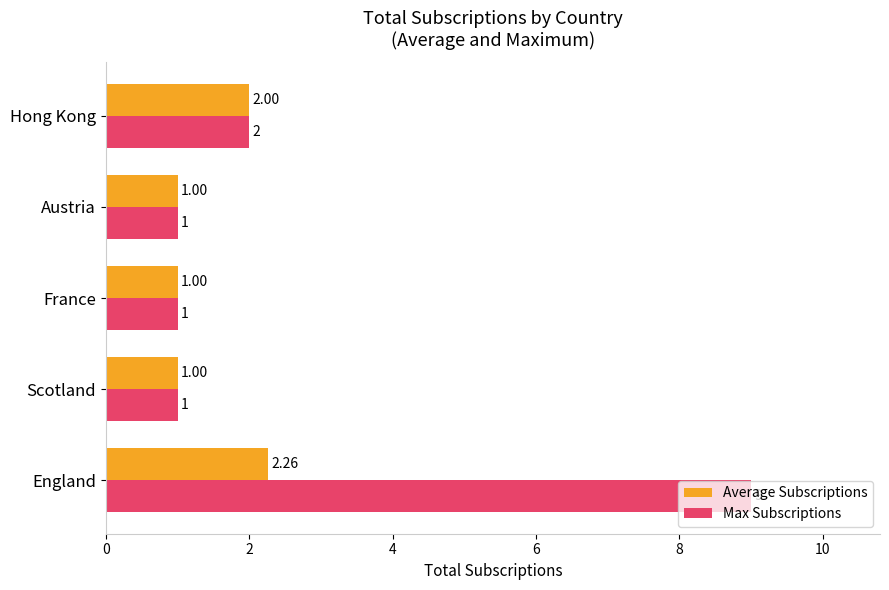

At which category is the sum across all series the highest?

England